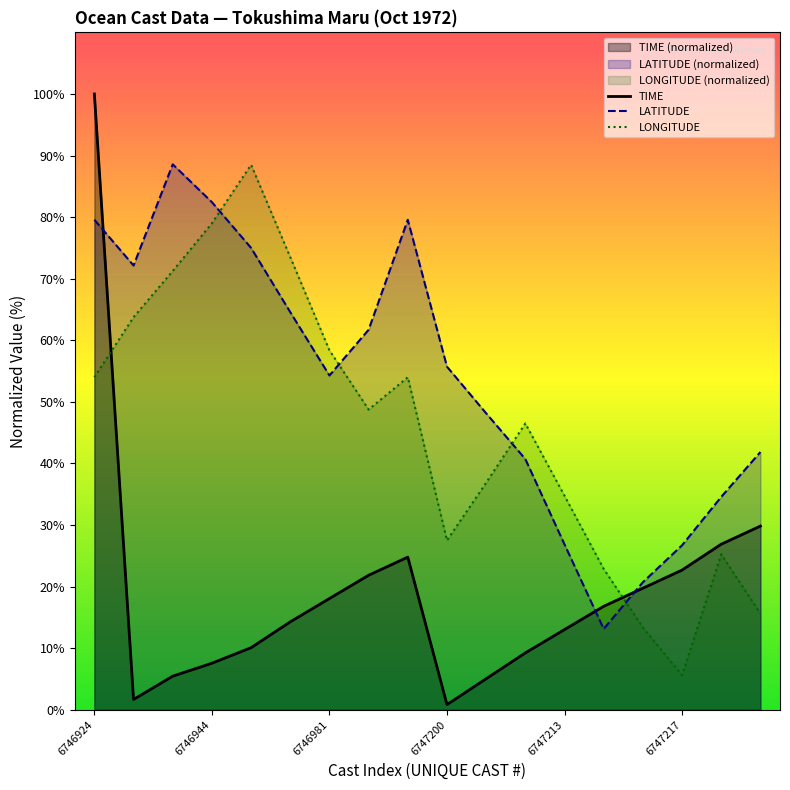

Rank the series by their average value, from highest to lowest.

LATITUDE, LONGITUDE, TIME